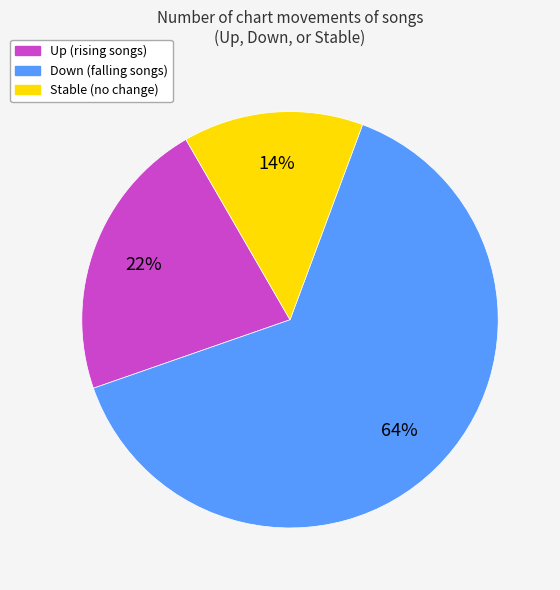

Is there a majority slice in this chart?

Yes